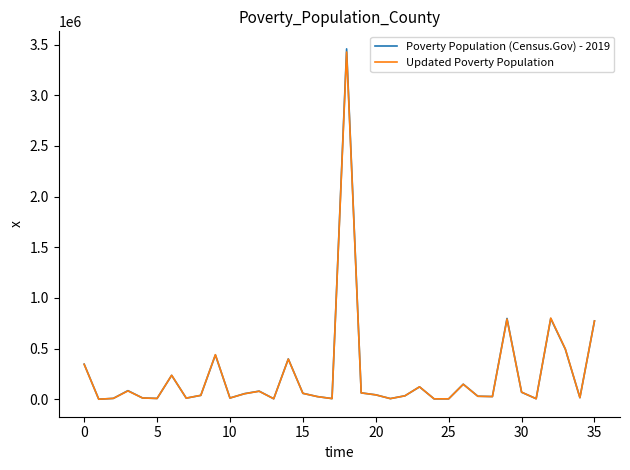

In Updated Poverty Population, how many points are lower than both neighbors (excluding endpoints)?

11